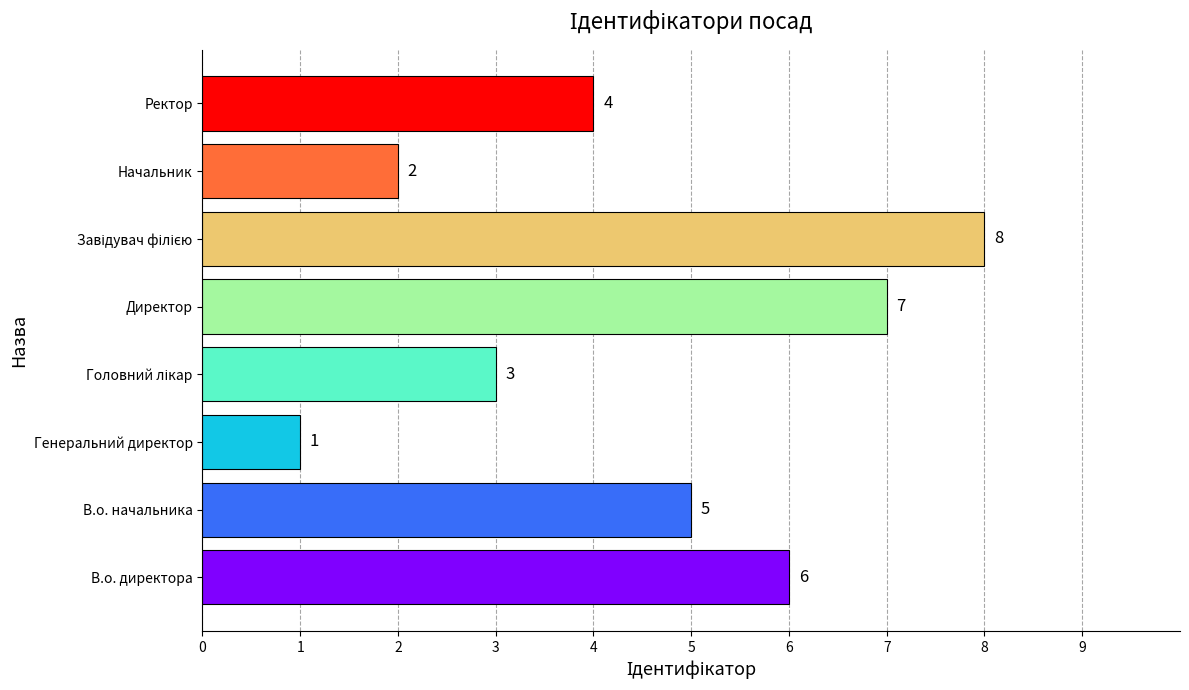

The chart shows a value of 12 at Директор. True or false?

False